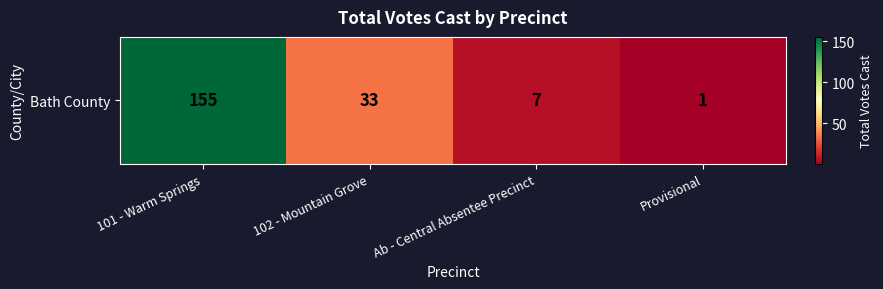

Which label corresponds to the smallest value in the chart?

Provisional